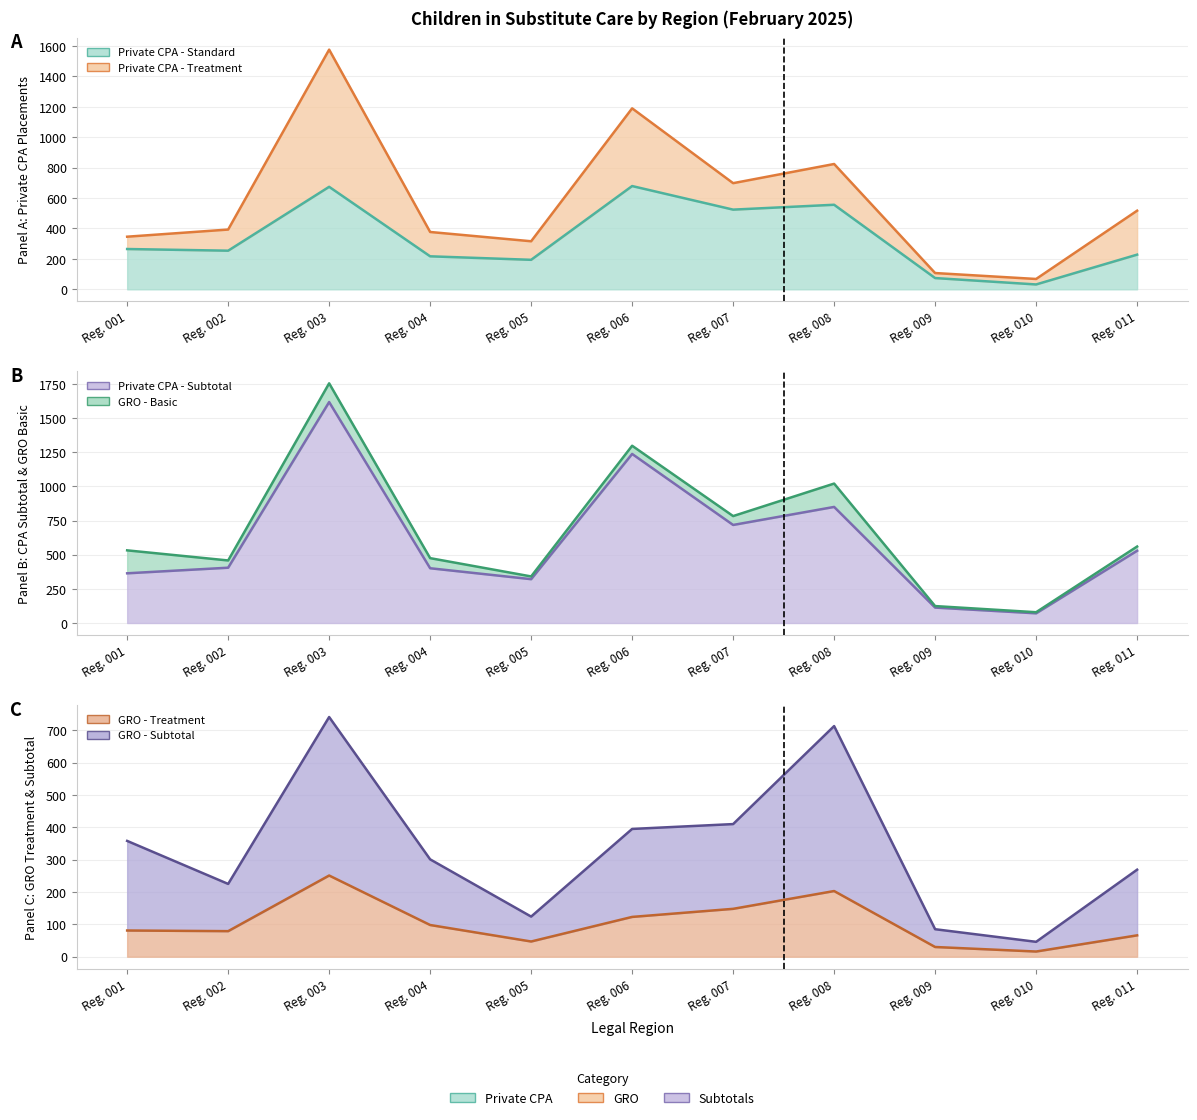

List the labels in order of GRO - Treatment value, smallest first.

Reg. 010, Reg. 009, Reg. 005, Reg. 011, Reg. 002, Reg. 001, Reg. 004, Reg. 006, Reg. 007, Reg. 008, Reg. 003